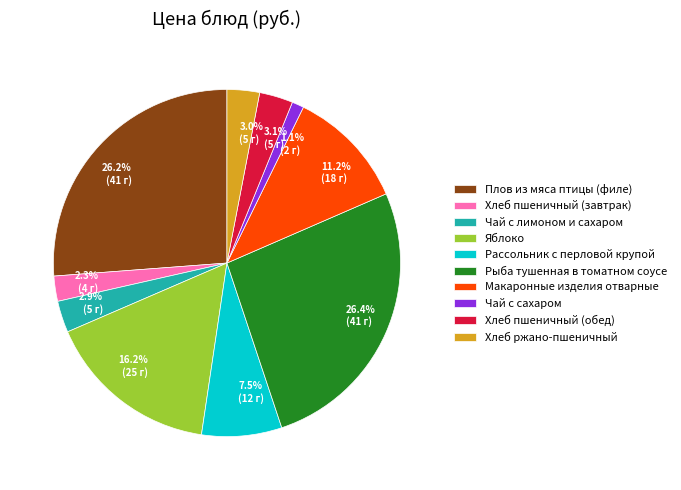

Between Плов из мяса птицы (филе) and Рассольник с перловой крупой, which is larger?

Плов из мяса птицы (филе)